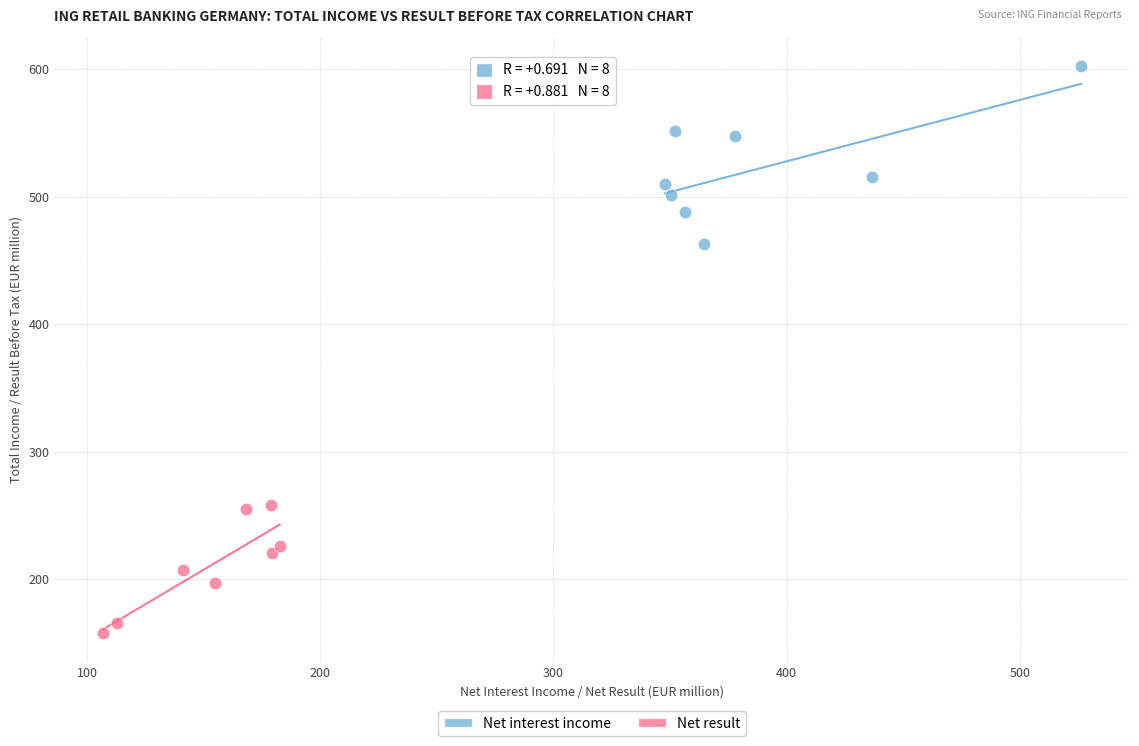

Which series reaches the minimum Y coordinate?

Net result